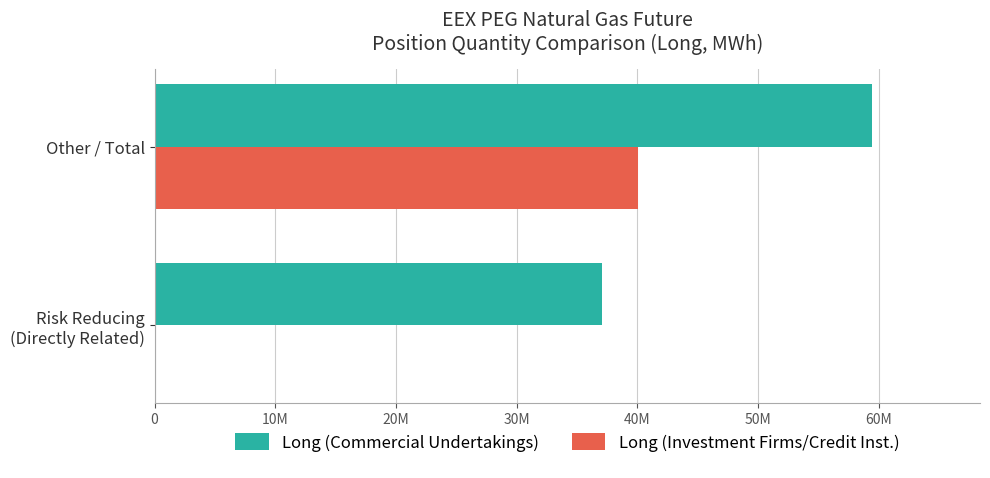

What are all the series names shown in the legend?

Long (Commercial Undertakings), Long (Investment Firms/Credit Inst.)